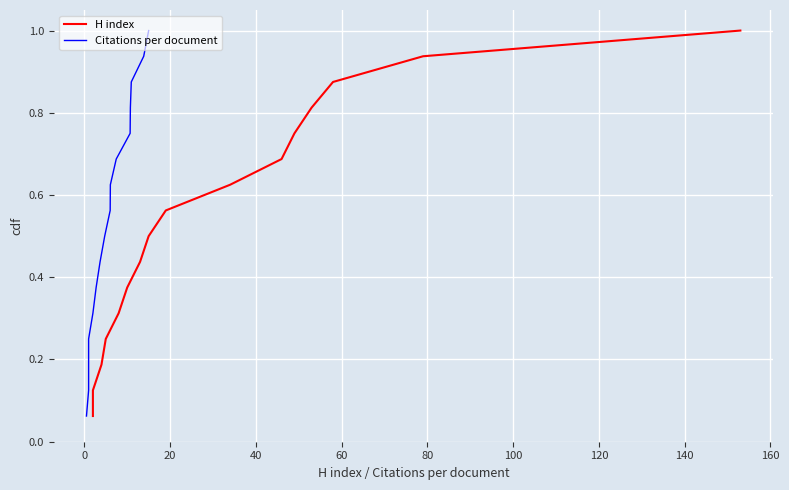

The H index series shows 0.9 at 140. True or false?

False